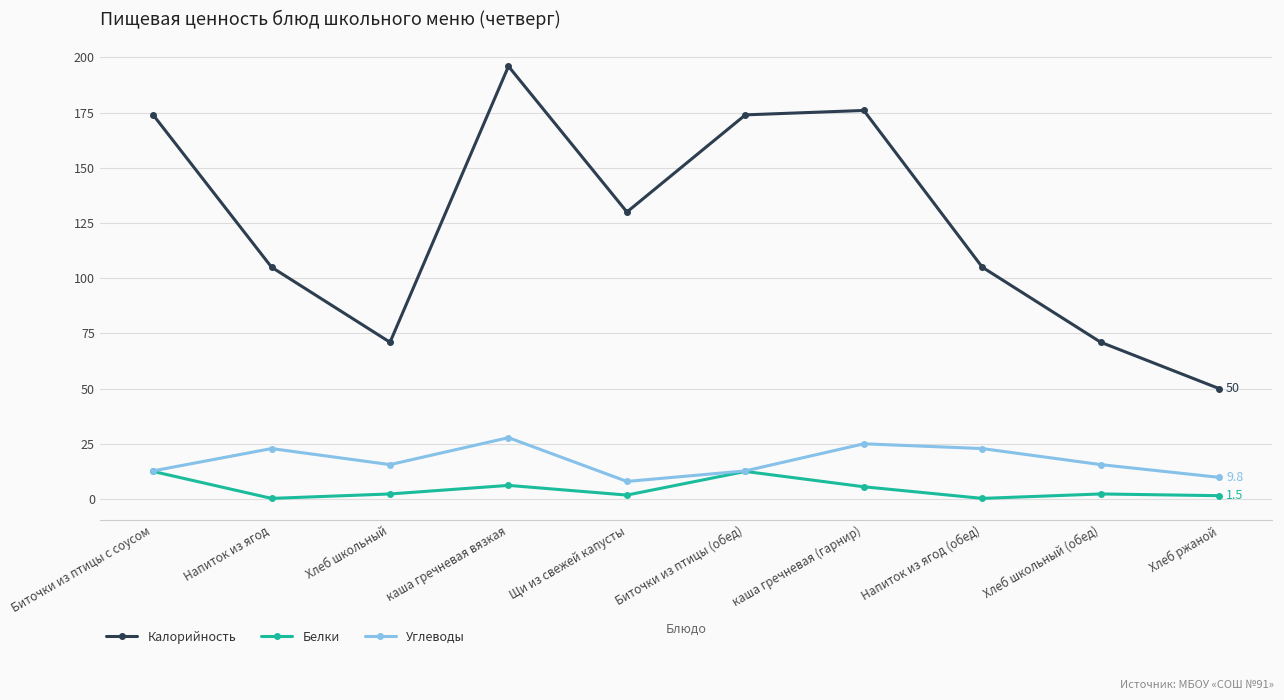

The value of Калорийность at каша гречневая (гарнир) is 176.0. True or false?

True